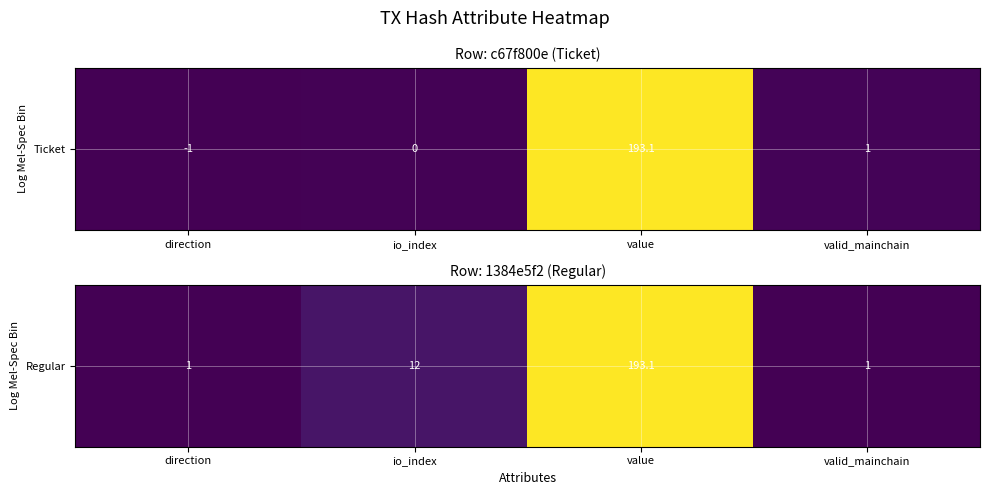

What is the ratio of the value at value to the value at valid_mainchain?

193.1